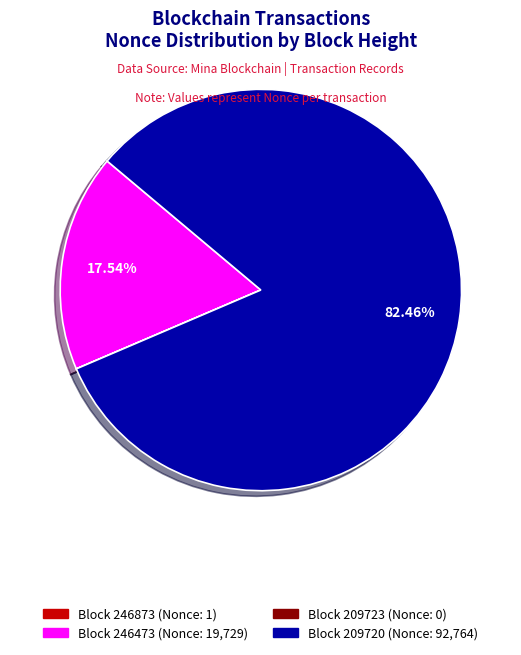

Does any single category account for the majority?

Yes